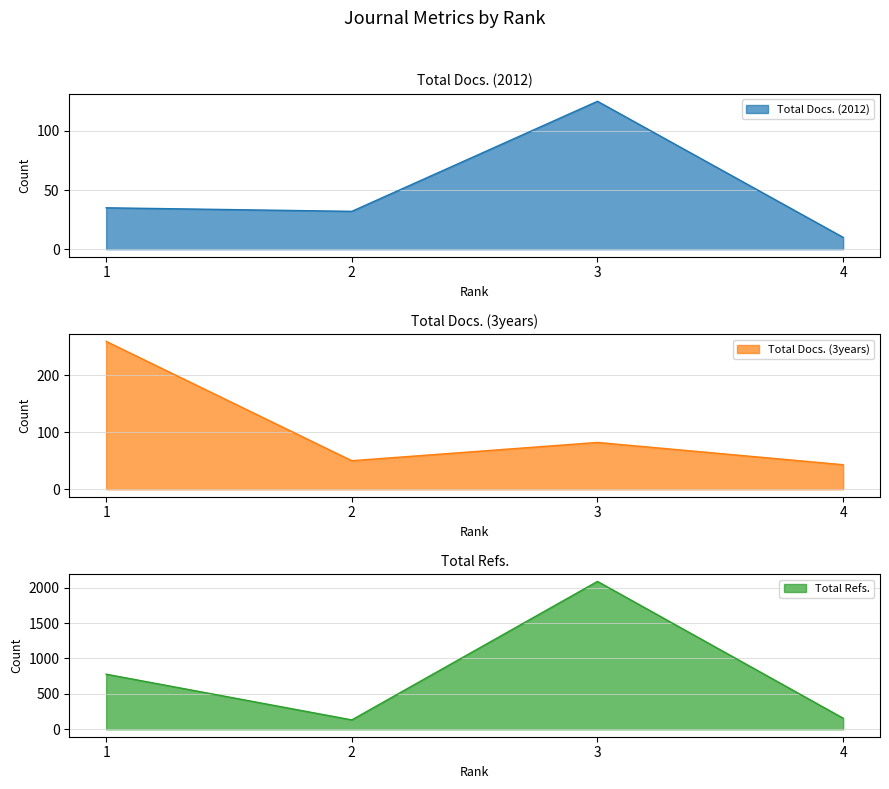

Rank the series at 3 from highest to lowest value.

Total Refs., Total Docs. (2012), Total Docs. (3years)